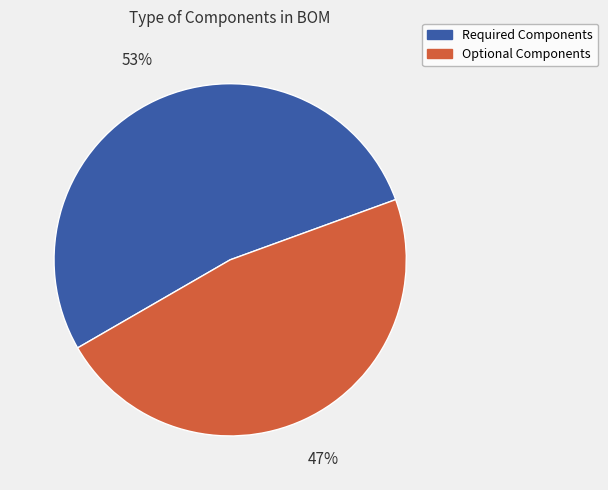

To the nearest percent, what is the average slice percentage?

50%